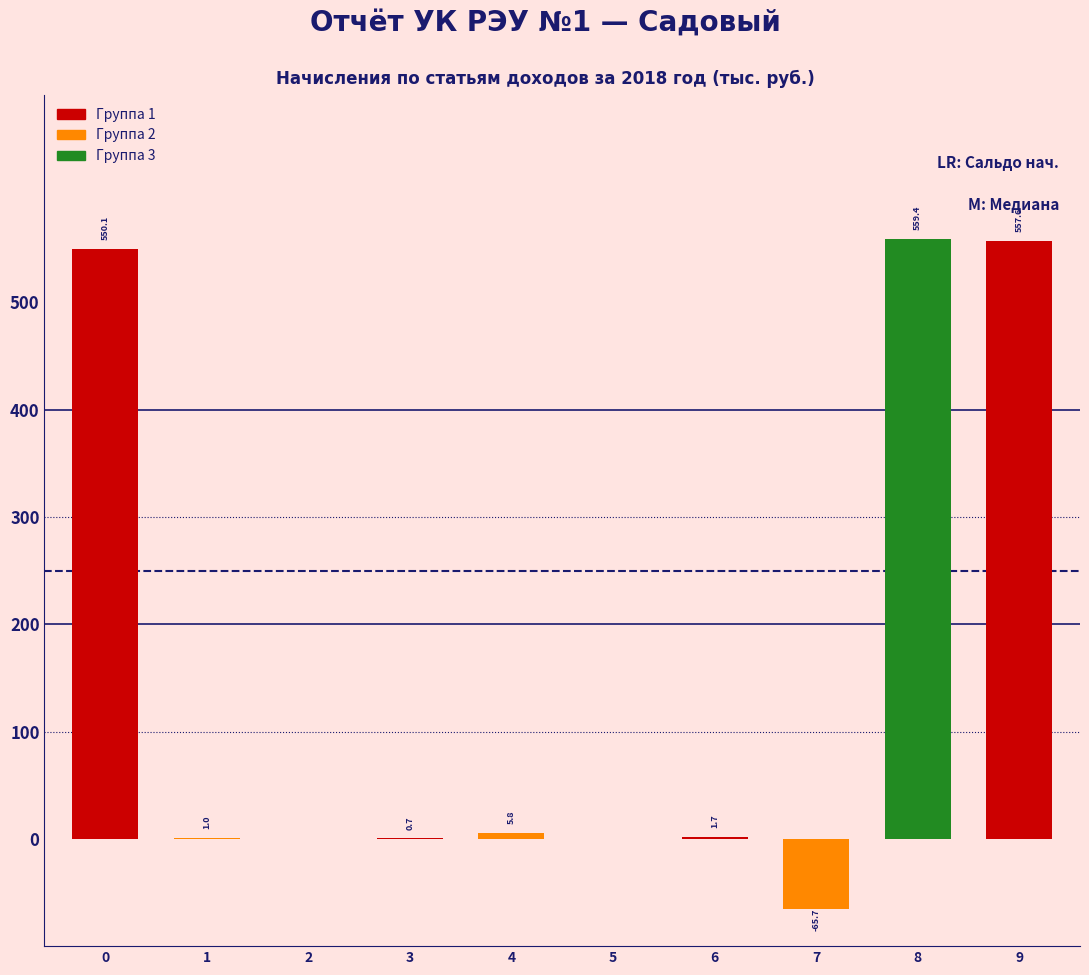

Reading left to right, list all the values displayed in this chart.

0=550.1	1=1.0	2=0.0	3=0.7	4=5.8	5=0.0	6=1.7	7=-65.7	8=559.4	9=557.6